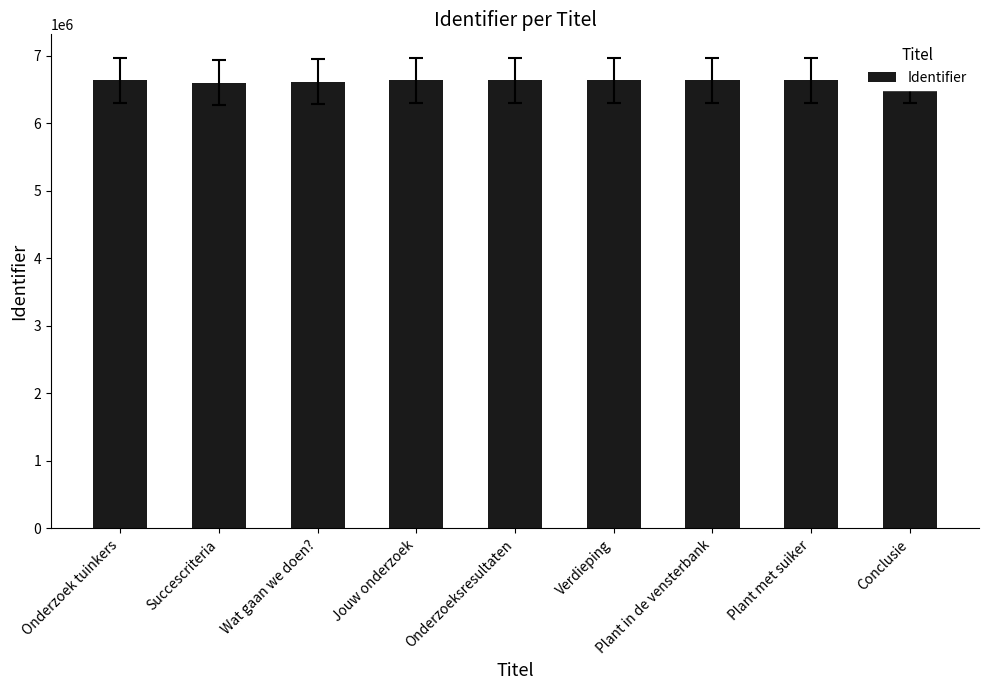

The chart shows a value of 8822384 at Wat gaan we doen?. True or false?

False